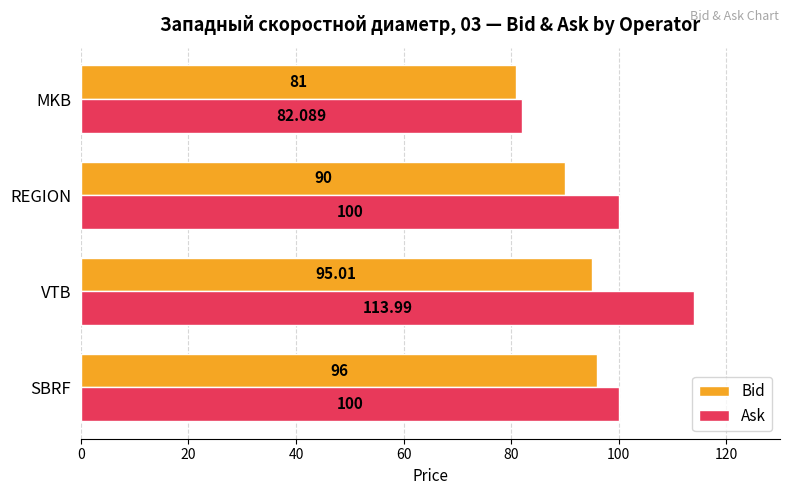

Which series has the largest total across all categories?

Ask